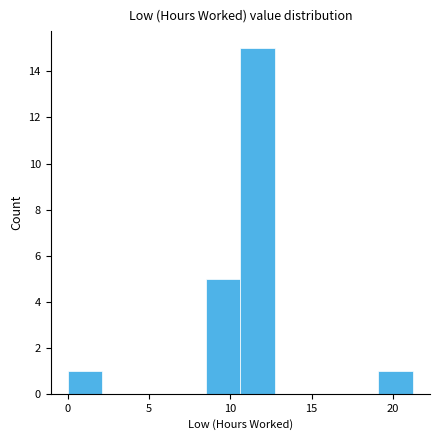

Reading left to right, transcribe this chart: for each bar, give the range it covers on the x-axis and its height. Neither the bar edges nor the heights are printed on the chart, so give them approximately, as read against the axes.

0.0 to 2.0: 1
2.0 to 4.0: 0
4.0 to 6.5: 0
6.5 to 8.5: 0
8.5 to 10.5: 5
10.5 to 12.5: 15
12.5 to 15.0: 0
15.0 to 17.0: 0
17.0 to 19.0: 0
19.0 to 21.0: 1